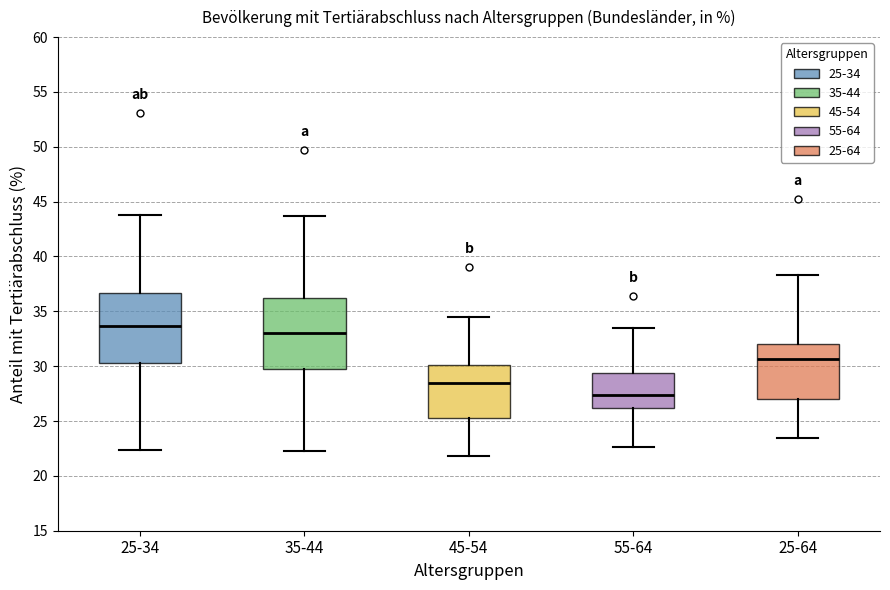

Which box's median line is the lowest?

55-64